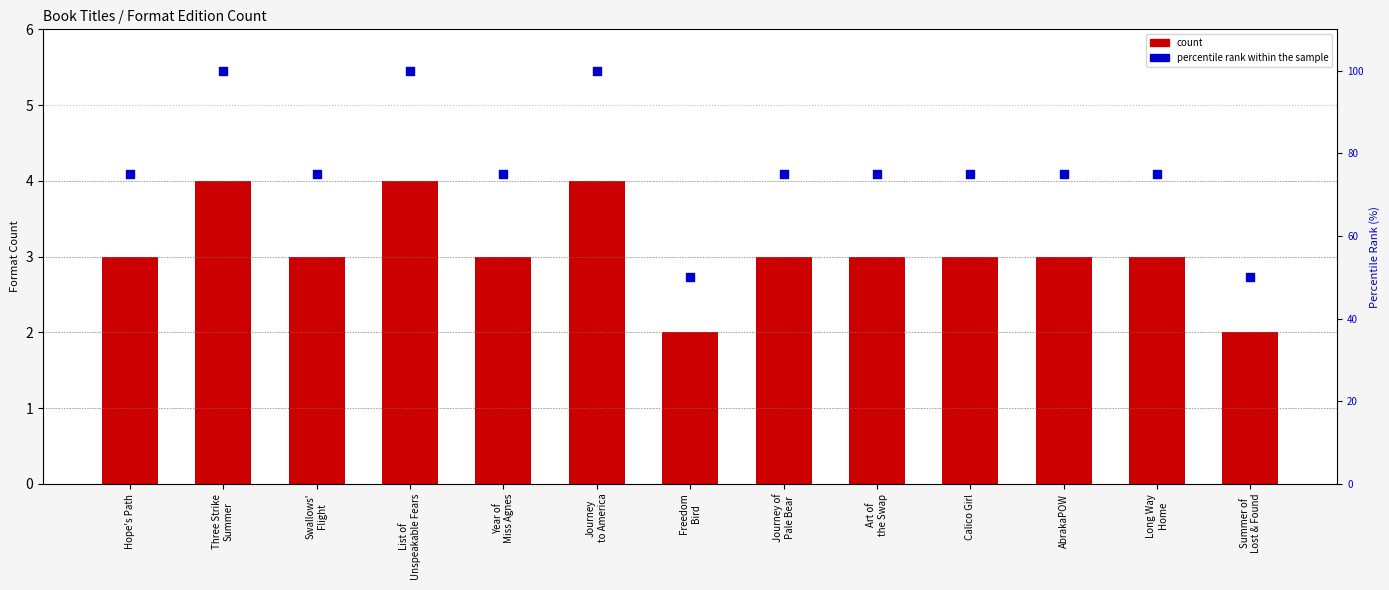

What are all the series names shown in the legend?

count, percentile rank within the sample